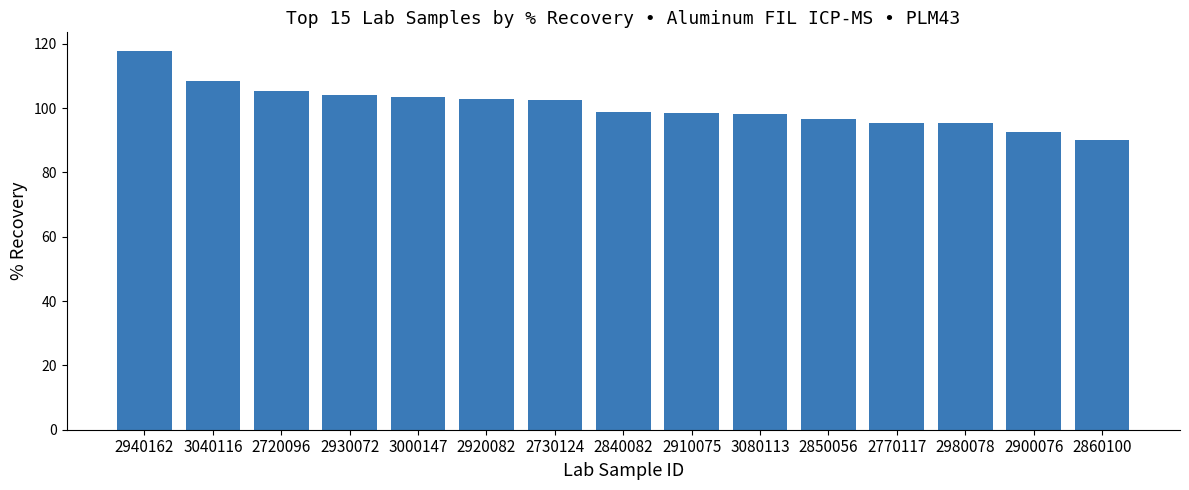

The value at 3040116 is 56.6. True or false?

False